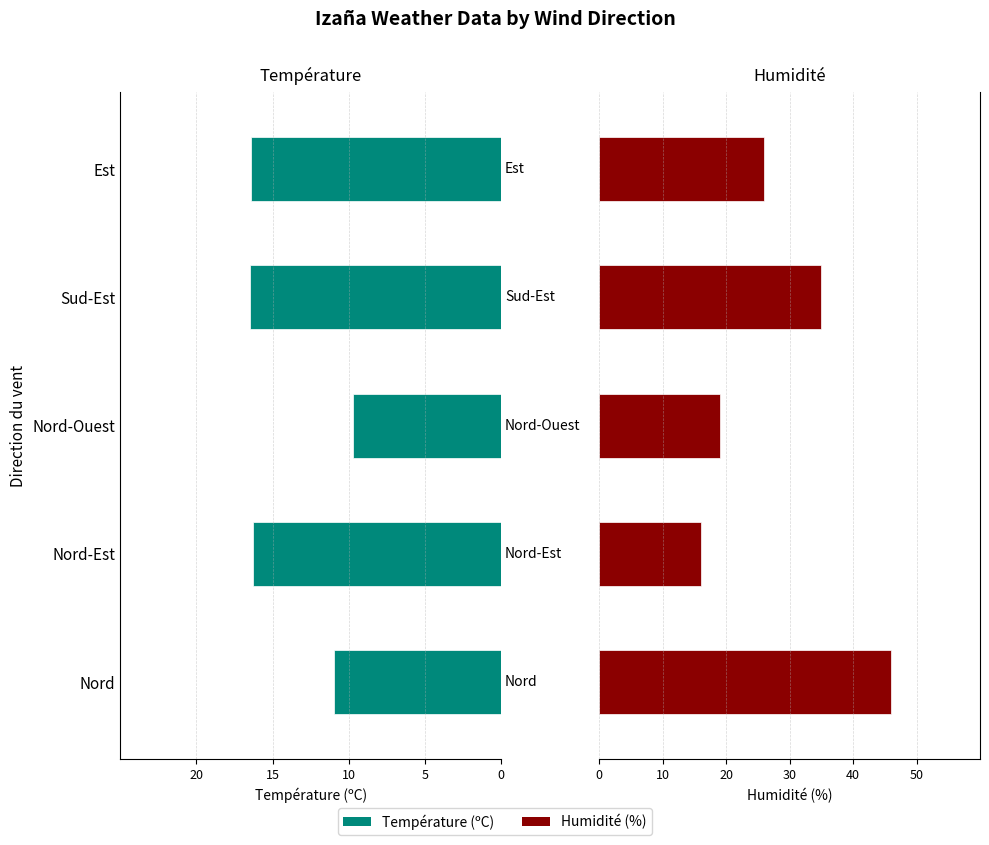

What is the difference between the highest and lowest values at Est?

42.4